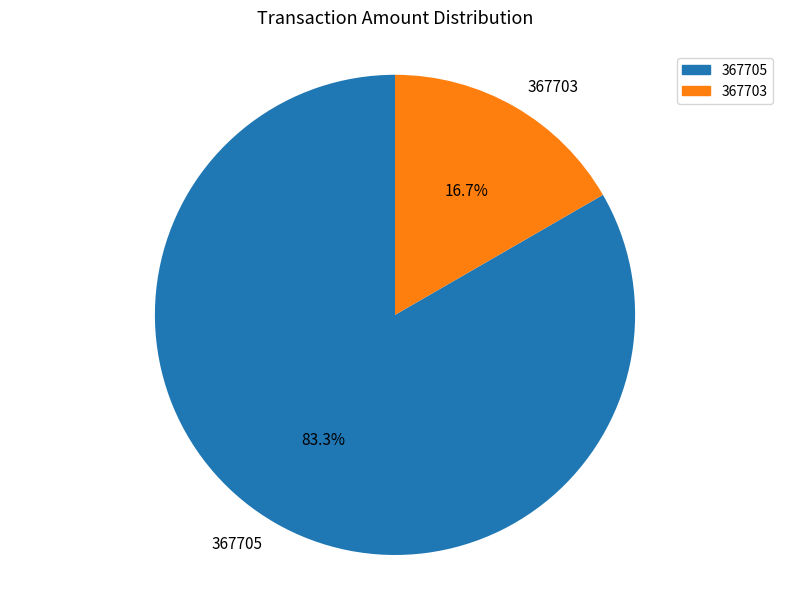

True or false: 367703 accounts for 8% of the total.

False